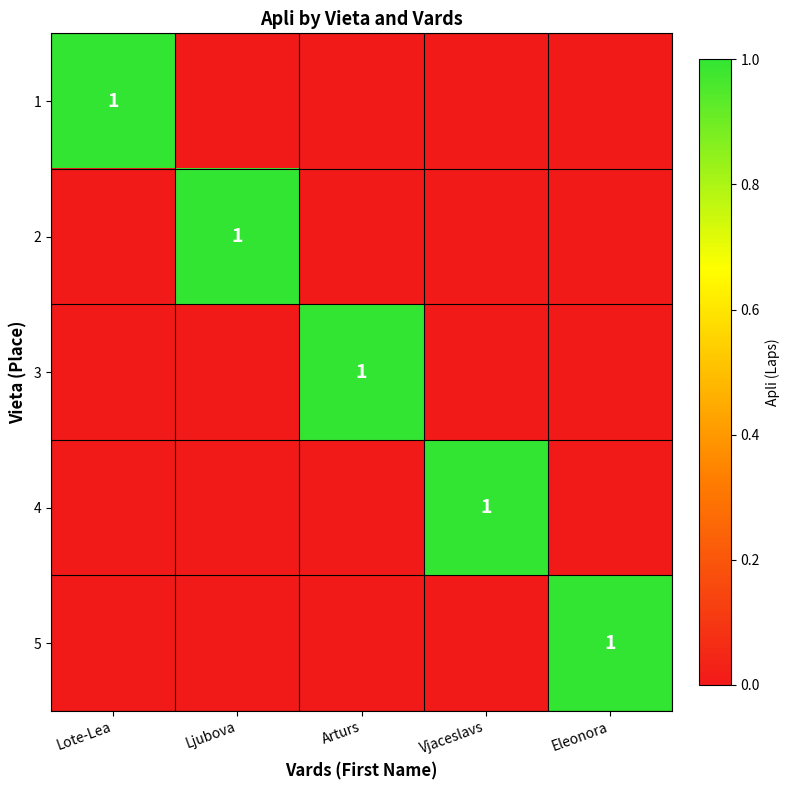

The value of 5 at Eleonora is 1. True or false?

True